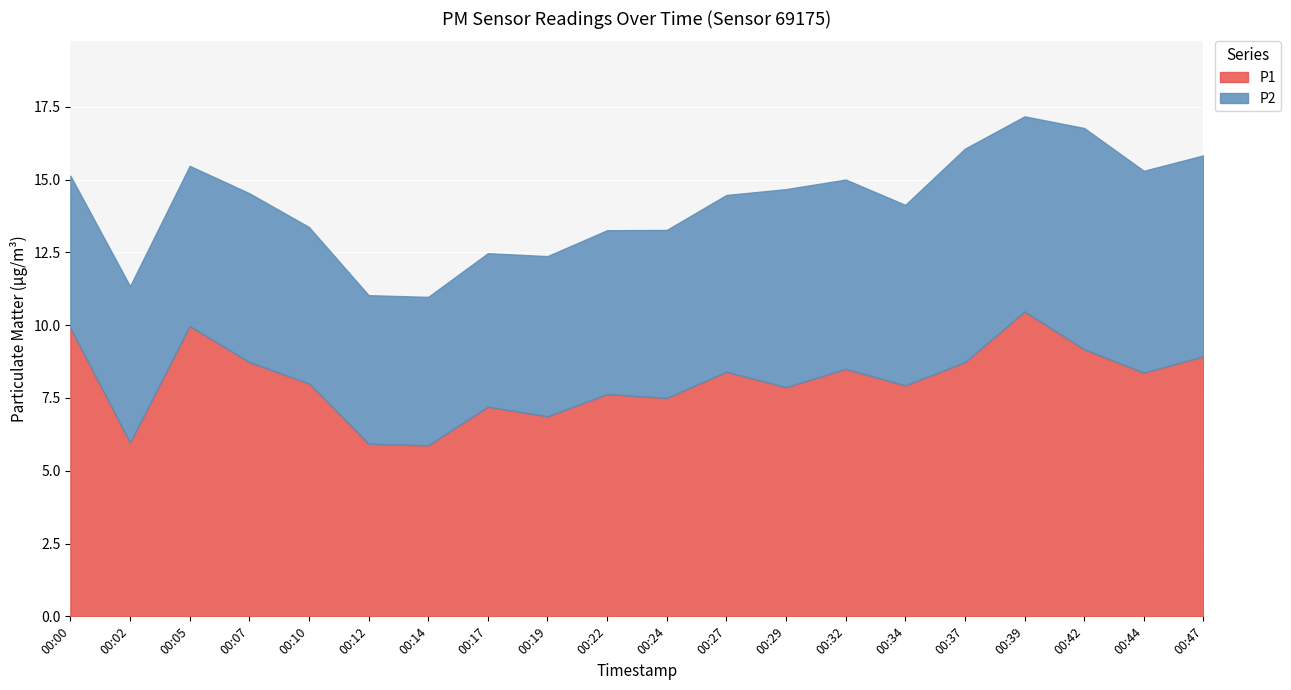

True or false: P2 and P1 cross at least once.

False